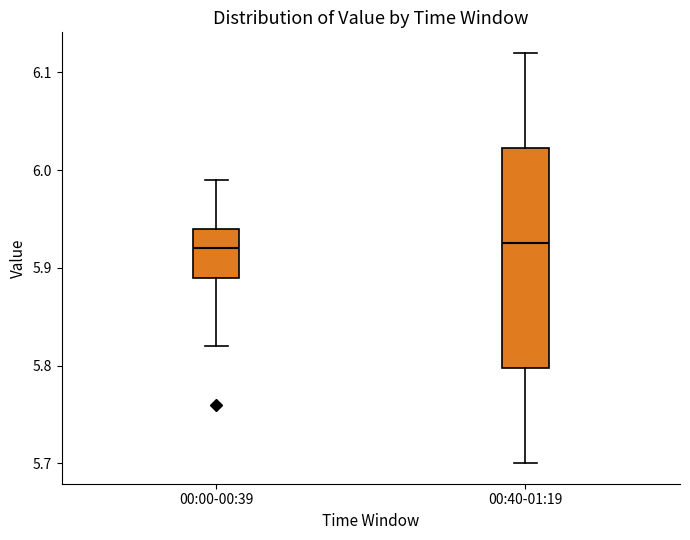

Reading left to right, transcribe this box plot: for each box, give where its median line is, the range the box spans, and where its two whiskers end, as read against the y-axis. The values are not printed on the chart, so give them approximately, as read against the axis.

00:00-00:39: median 5.92, box 5.89 to 5.94, whiskers 5.82 to 5.99
00:40-01:19: median 5.93, box 5.80 to 6.02, whiskers 5.70 to 6.12